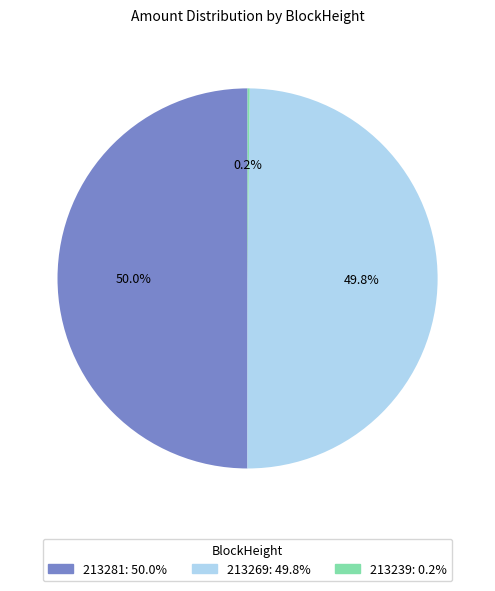

Combined, what portion of the pie is 213269 and 213281?

99.8%